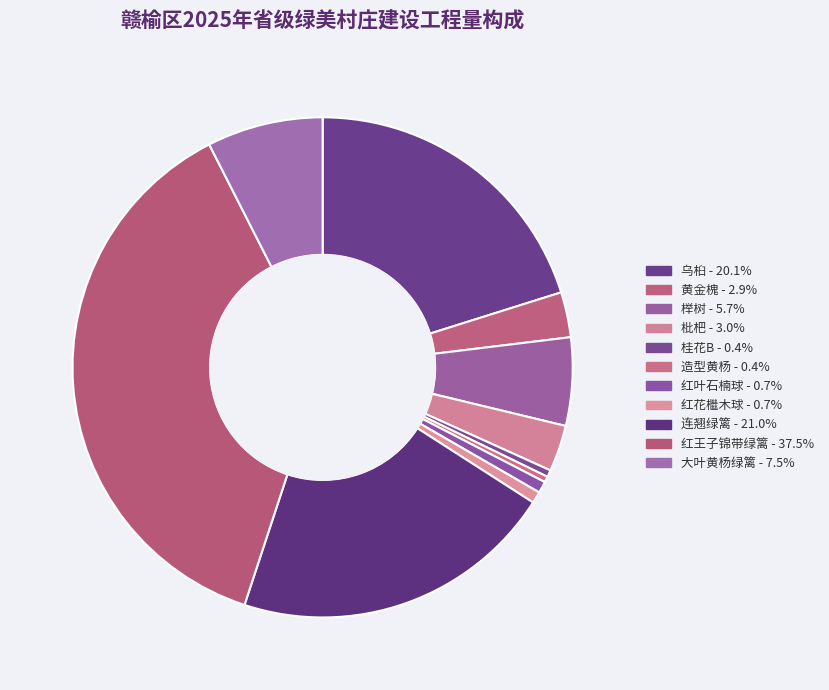

How many segments does this pie chart have?

11